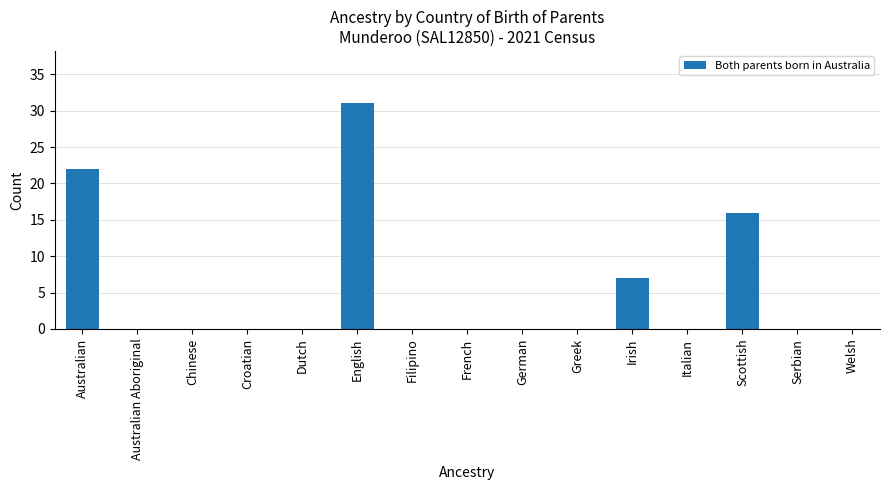

Read the value at Irish.

7